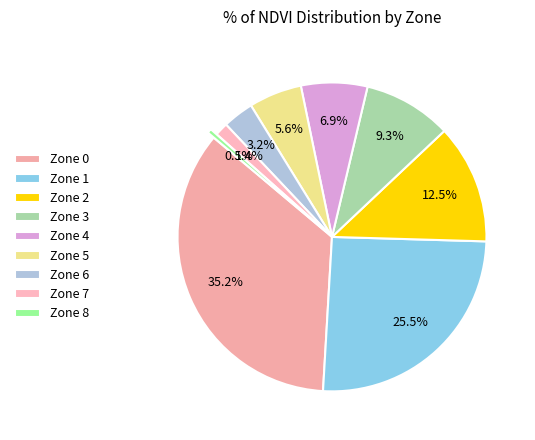

Rank the categories by value from lowest to highest.

Zone 8, Zone 7, Zone 6, Zone 5, Zone 4, Zone 3, Zone 2, Zone 1, Zone 0